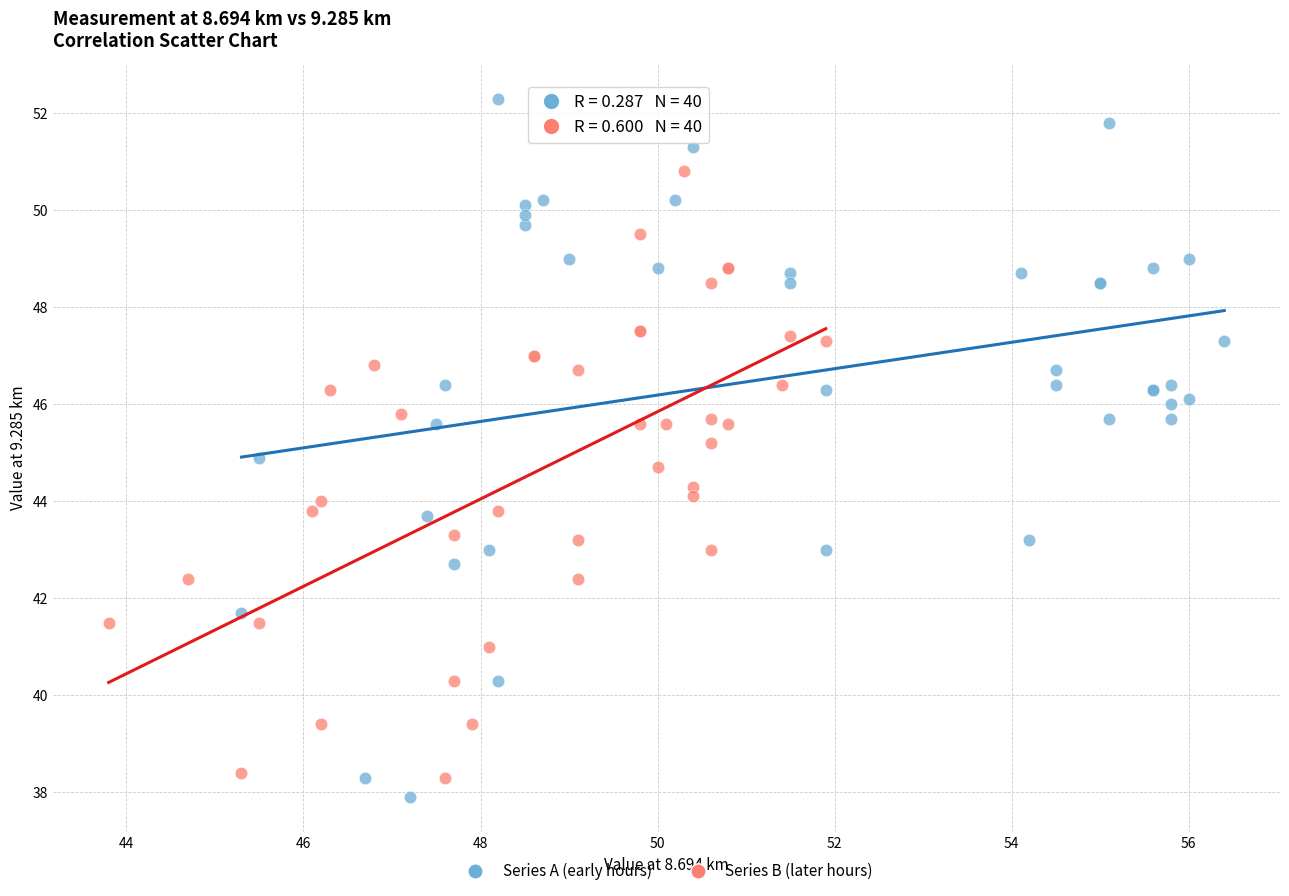

Which series contains the lowest Y value?

Series A (early hours)